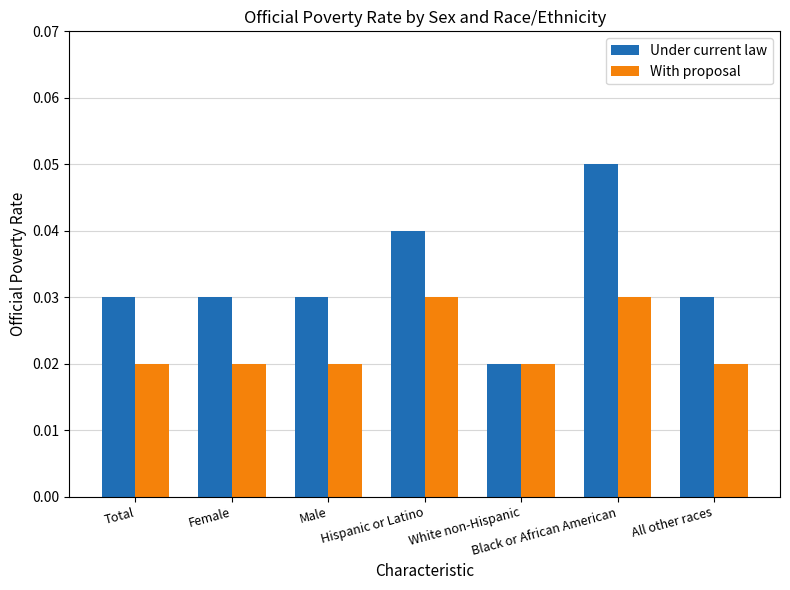

How many Under current law values are between 0 and 1?

7